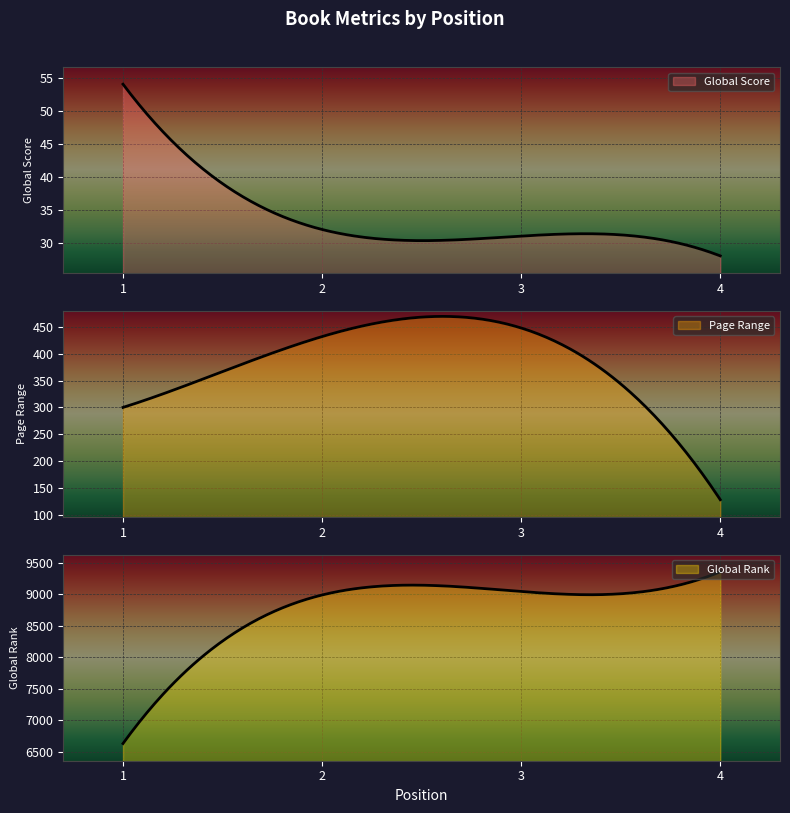

At which category does Page Range reach its first local peak?

3